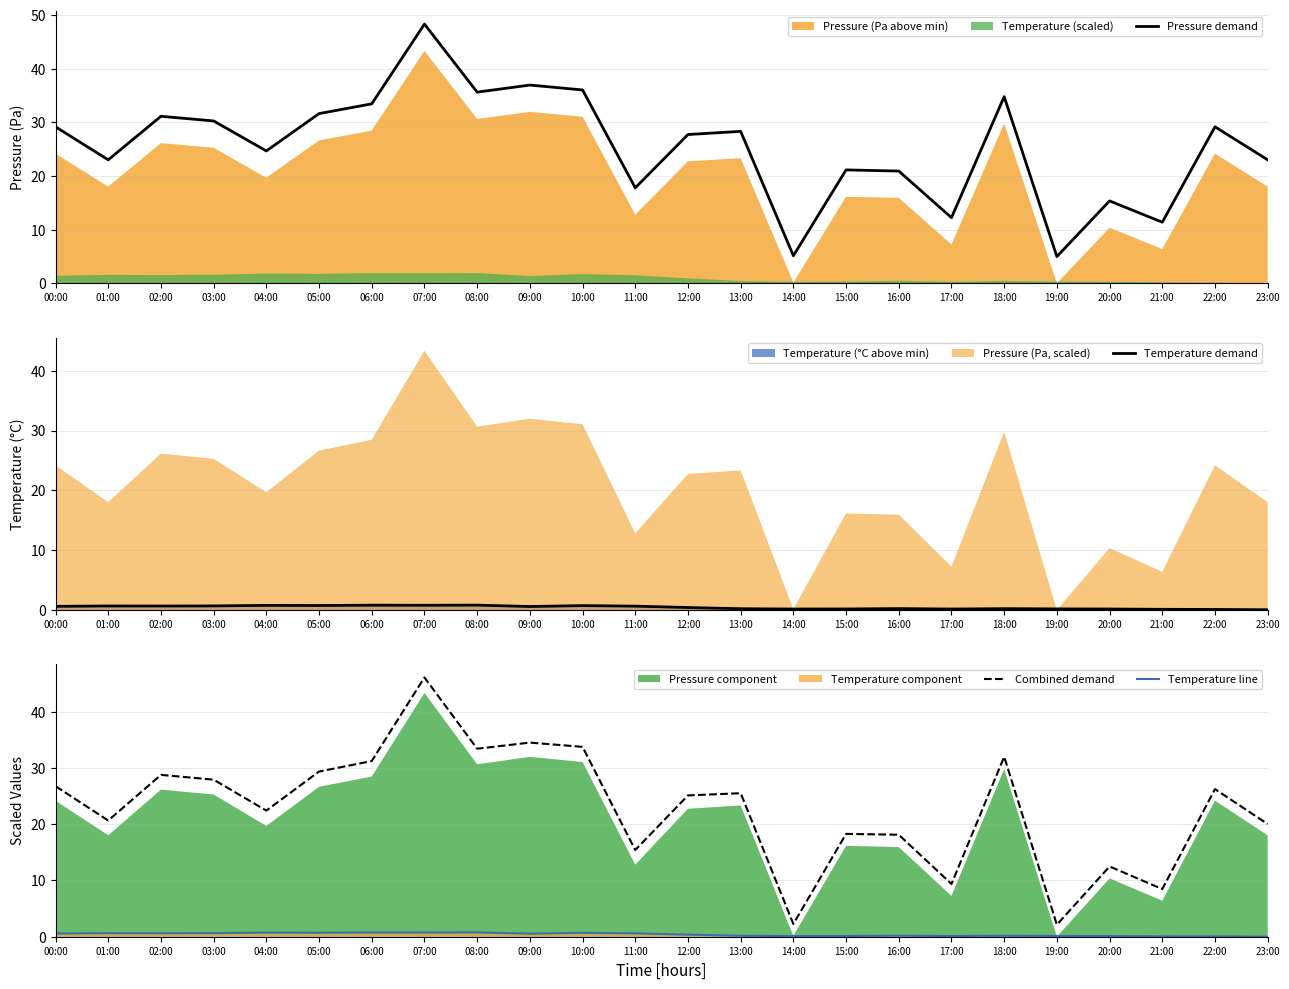

Is the value of Temperature demand at 08:00 greater than the value of Pressure demand at 04:00?

No